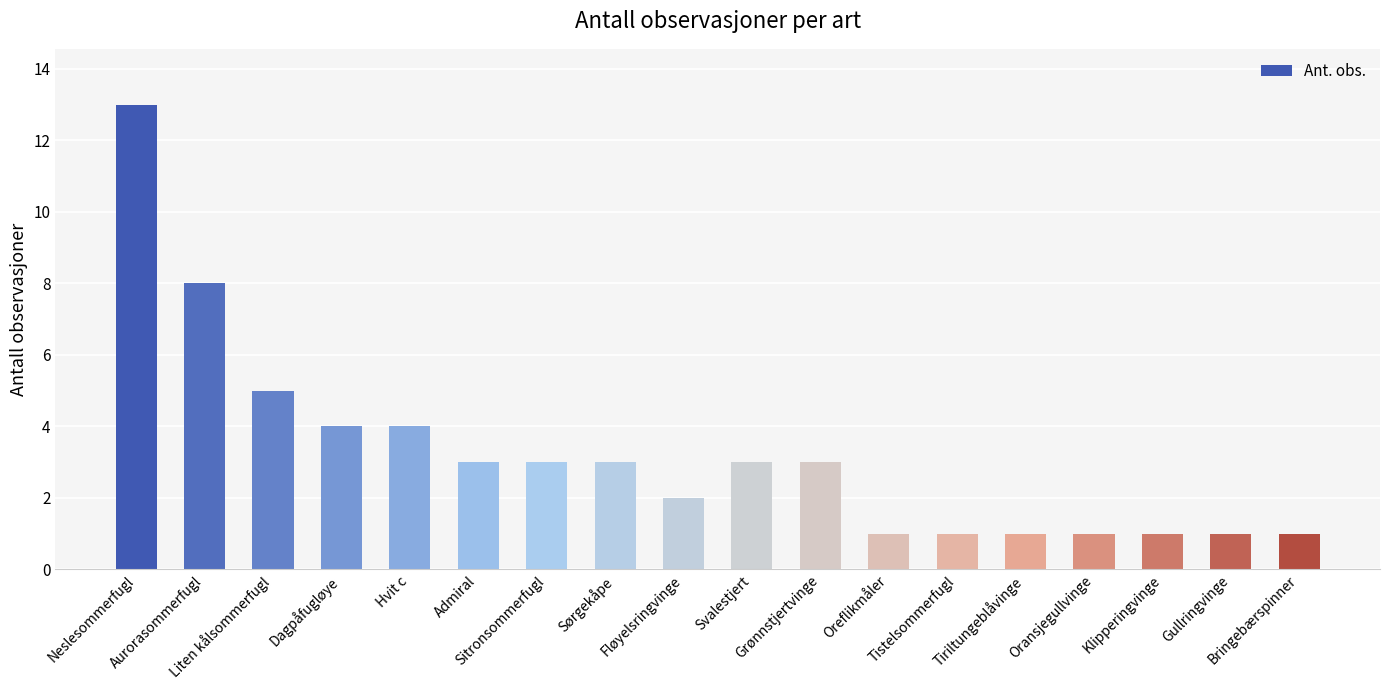

What value does the data have at Admiral?

3